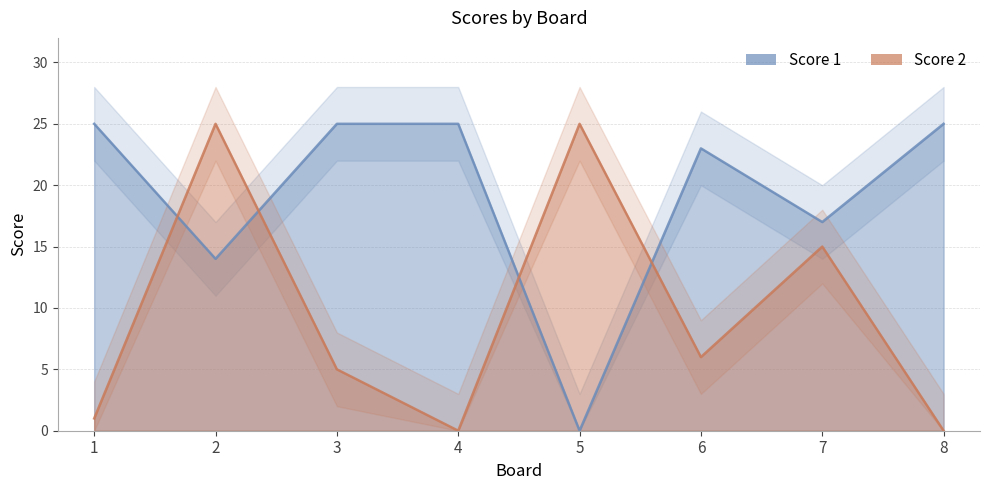

Is it true that Score 2 equals 6 at 6?

True